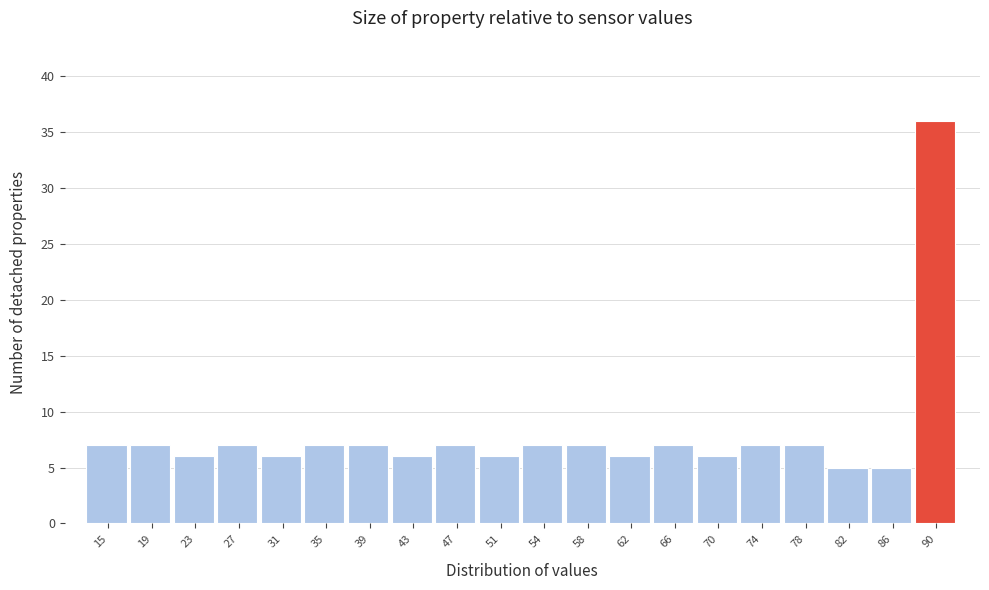

Reading left to right, extract all data points from this chart.

15=7	19=7	23=6	27=7	31=6	35=7	39=7	43=6	47=7	51=6	54=7	58=7	62=6	66=7	70=6	74=7	78=7	82=5	86=5	90=36